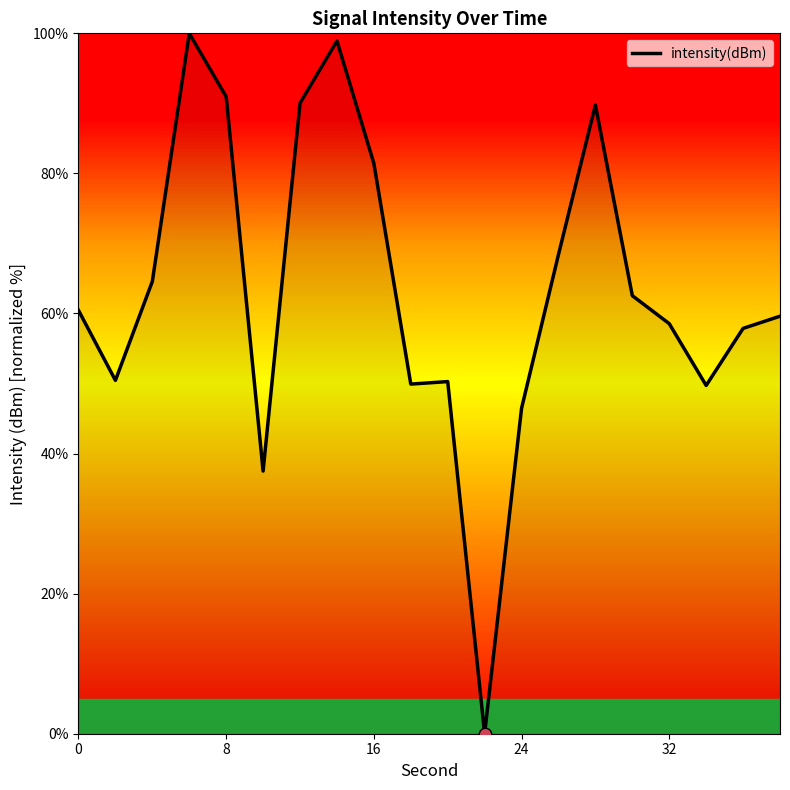

What is the maximum value shown in the chart?

100.0